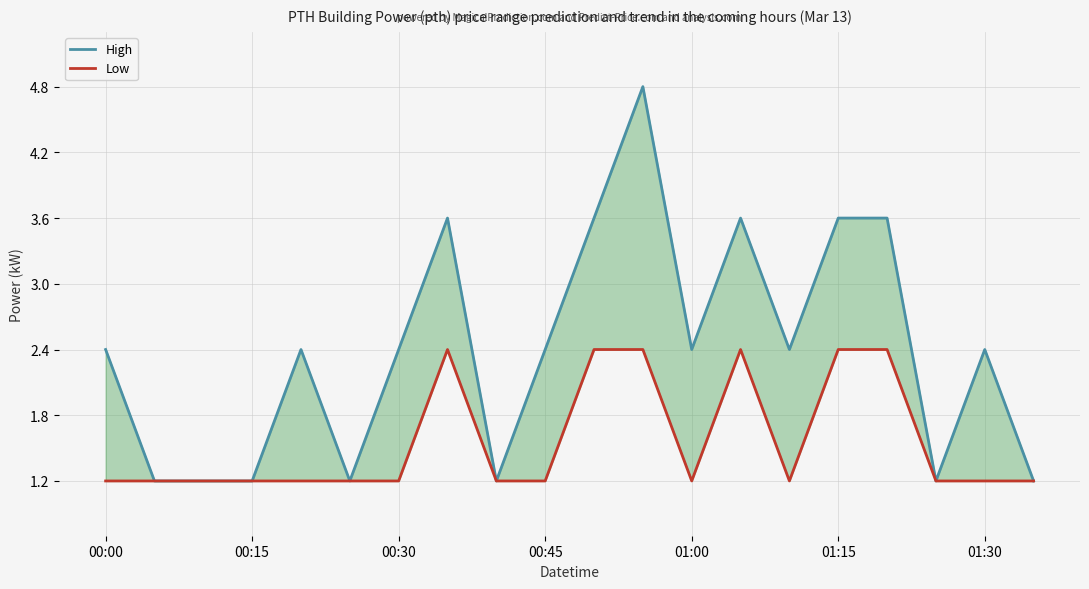

Does the chart display data point markers on the line(s)?

No